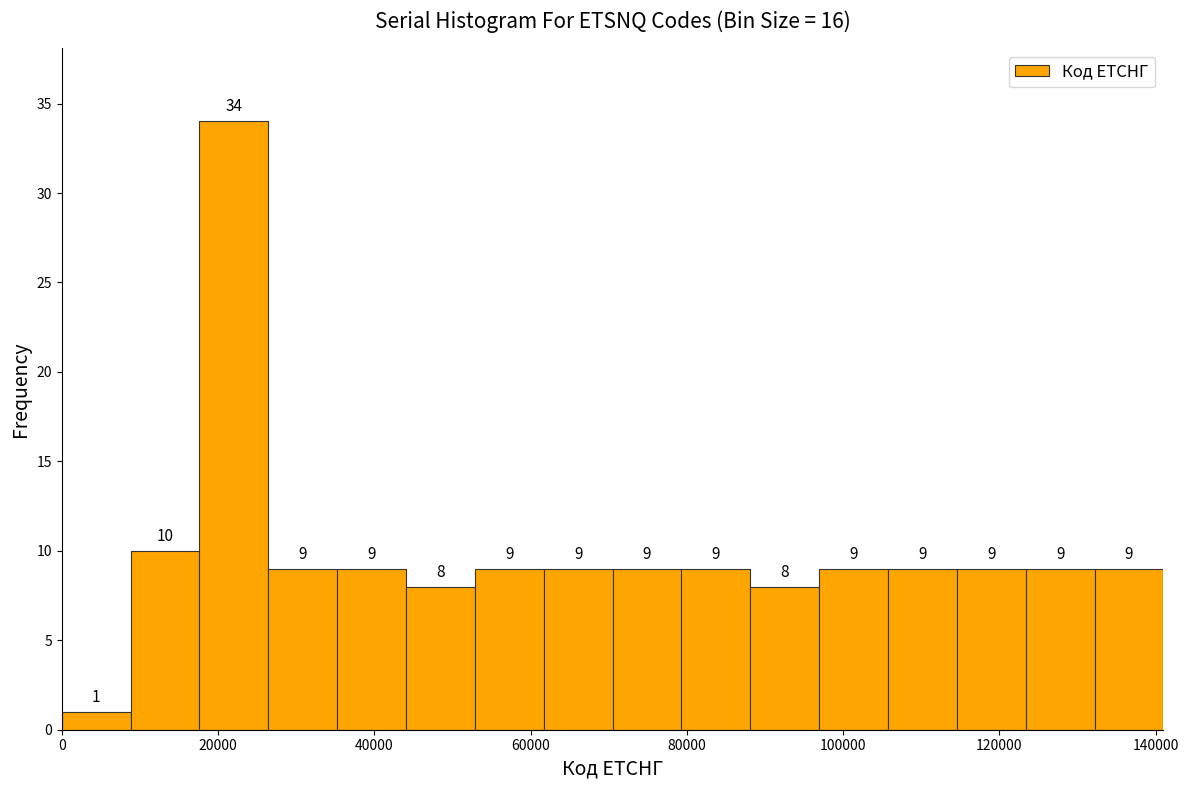

Reading left to right, transcribe this chart: for each bar, give the range it covers on the x-axis and its height. The bar edges are not printed on the chart, so give them approximately, as read against the axis.

0 to 8000: 1
8000 to 18000: 10
18000 to 26000: 34
26000 to 36000: 9
36000 to 44000: 9
44000 to 52000: 8
52000 to 62000: 9
62000 to 70000: 9
70000 to 80000: 9
80000 to 88000: 9
88000 to 96000: 8
96000 to 106000: 9
106000 to 114000: 9
114000 to 124000: 9
124000 to 132000: 9
132000 to 142000: 9